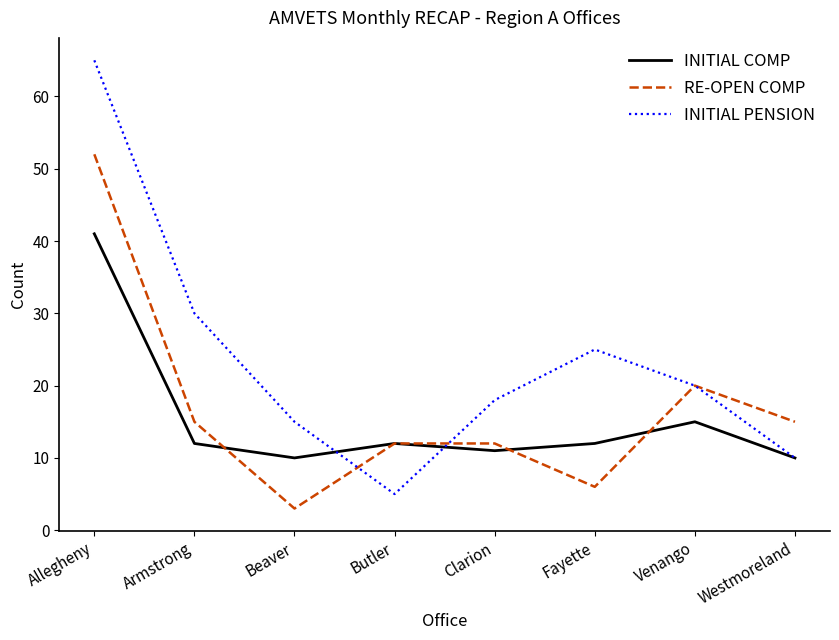

Reading left to right, what are all the values shown in this chart?

INITIAL COMP: 41	12	10	12	11	12	15	10
RE-OPEN COMP: 52	15	3	12	12	6	20	15
INITIAL PENSION: 65	30	15	5	18	25	20	10